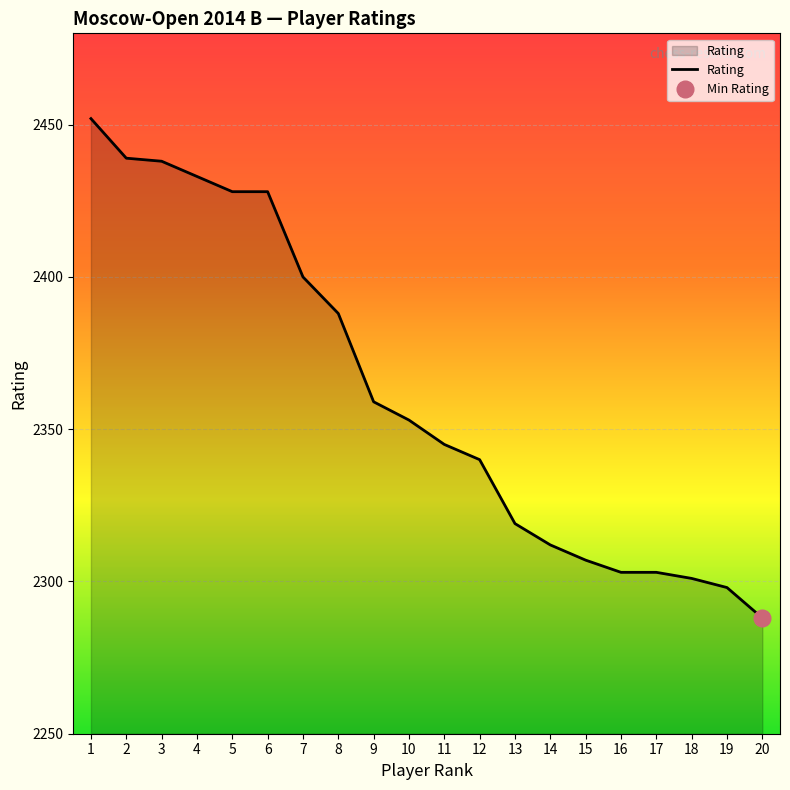

What is the ratio of the value at 17 to the value at 6?

0.9